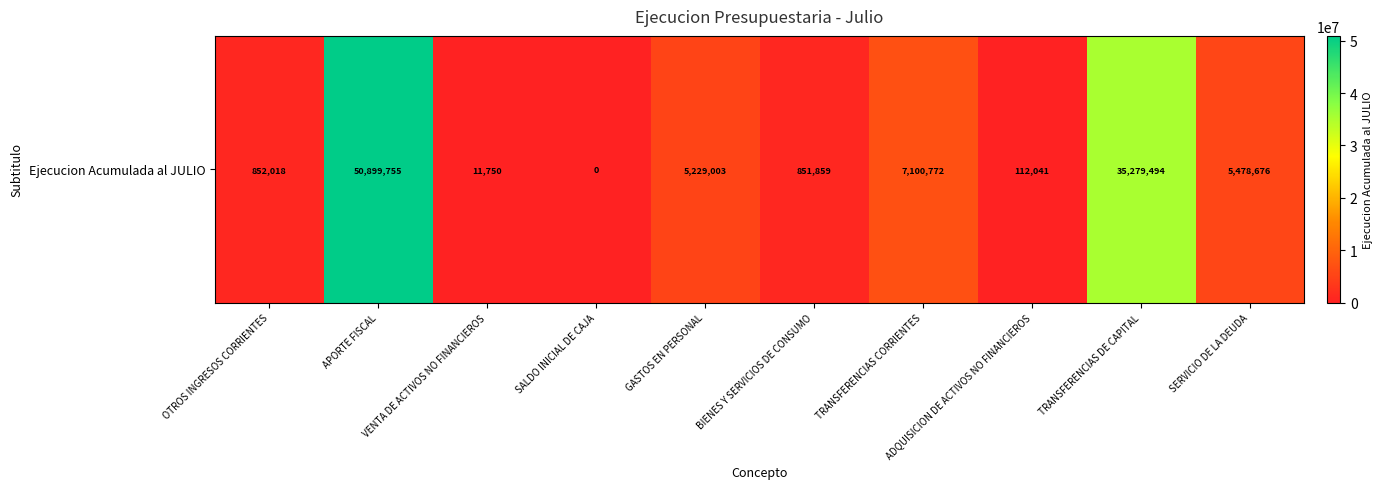

What is the difference between the maximum and minimum values?

50899755